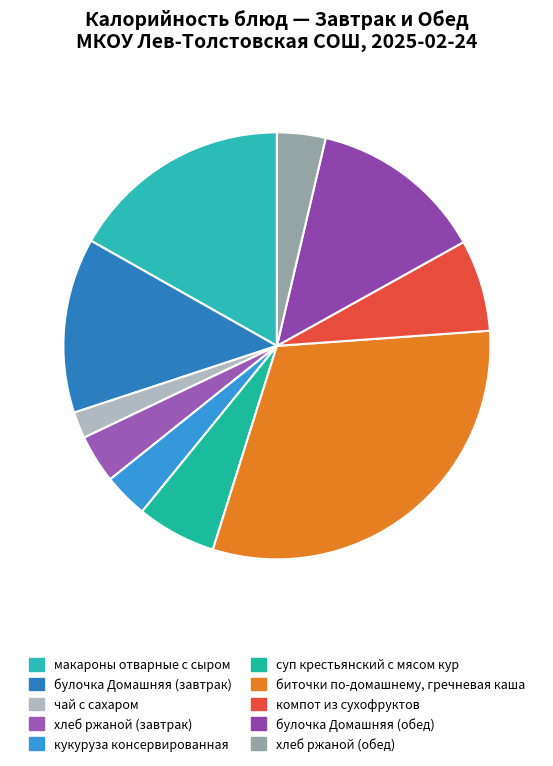

Approximately how many times larger is the value at компот из сухофруктов compared to чай с сахаром?

3.5